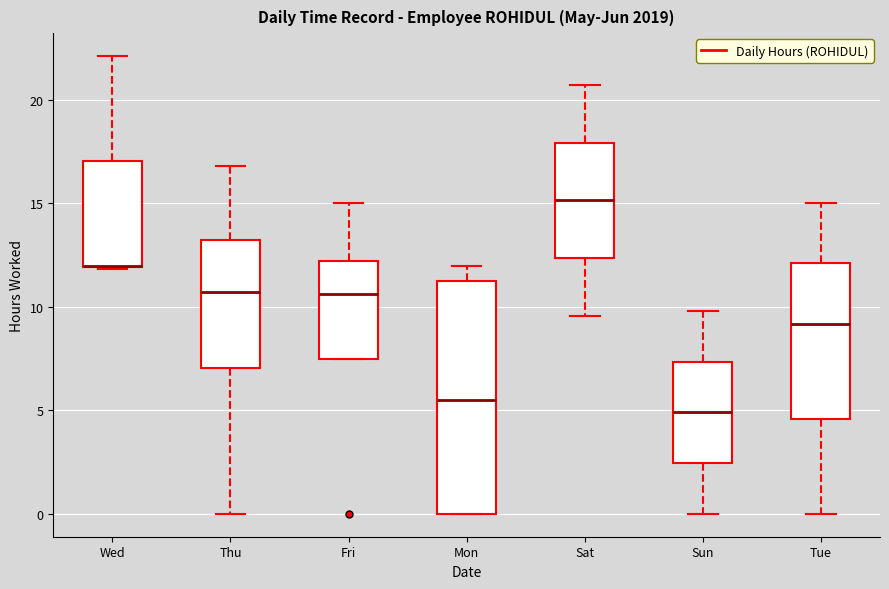

Where does the upper whisker of the box for Sun end on the y-axis? The values are not printed on the chart, so give them approximately, as read against the axis.

10.0